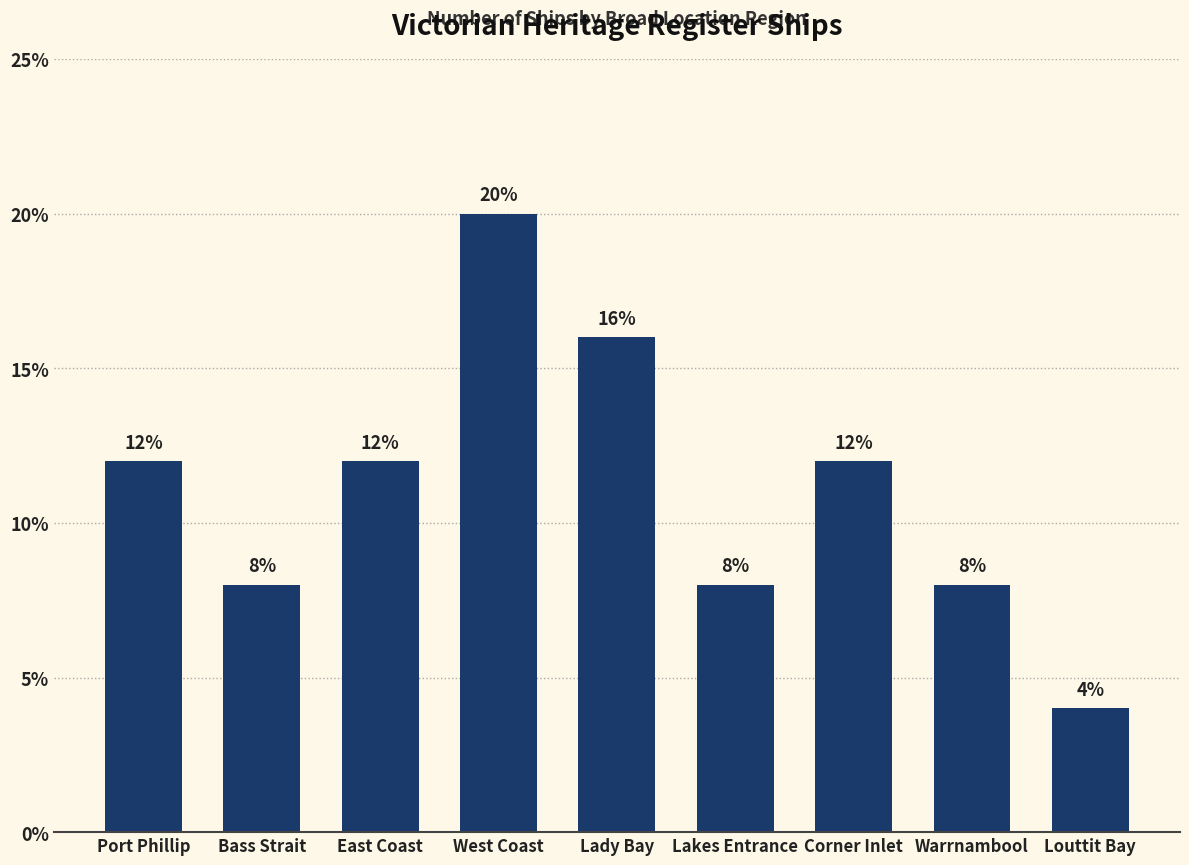

What value does the data have at Warrnambool, to the nearest 10?

10